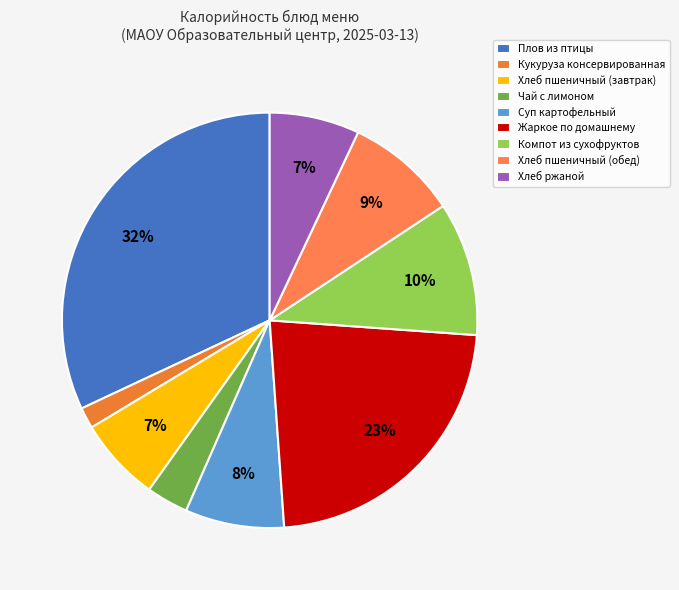

How many segments does this pie chart have?

9